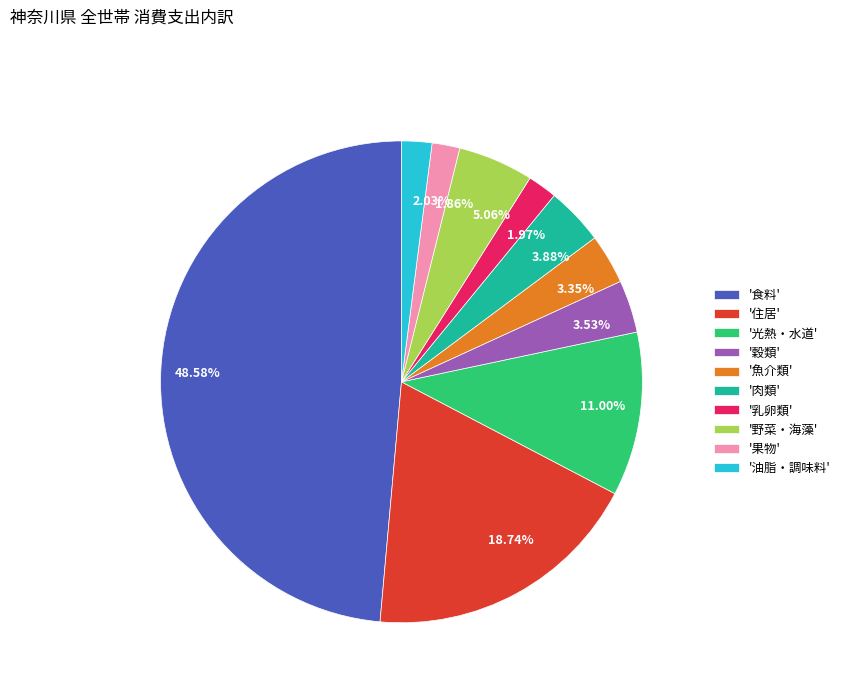

Count the number of slices in the pie.

10